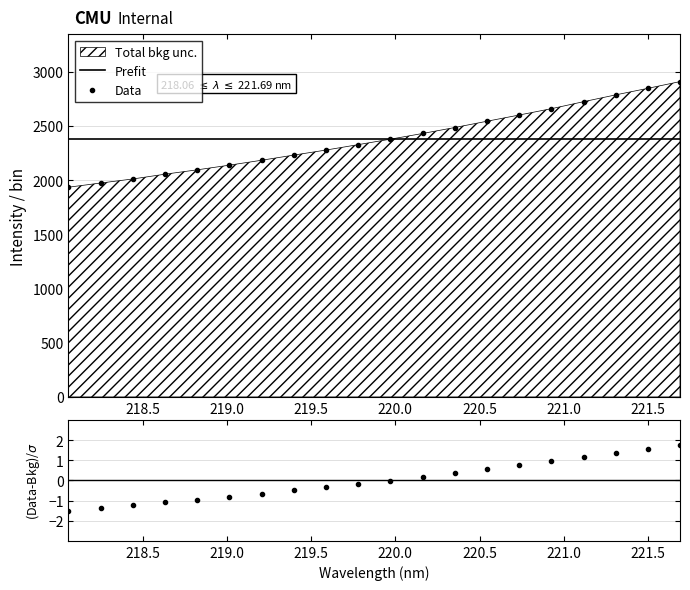

Which has a higher value, 220.5444 or 219.2067?

220.5444